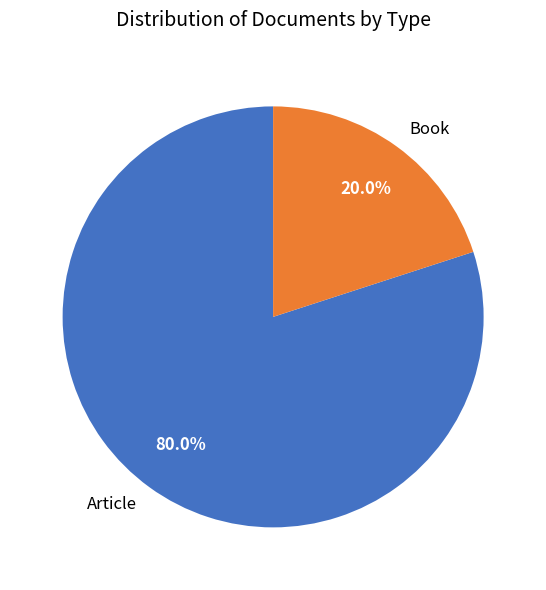

Which has a higher value, Book or Article?

Article